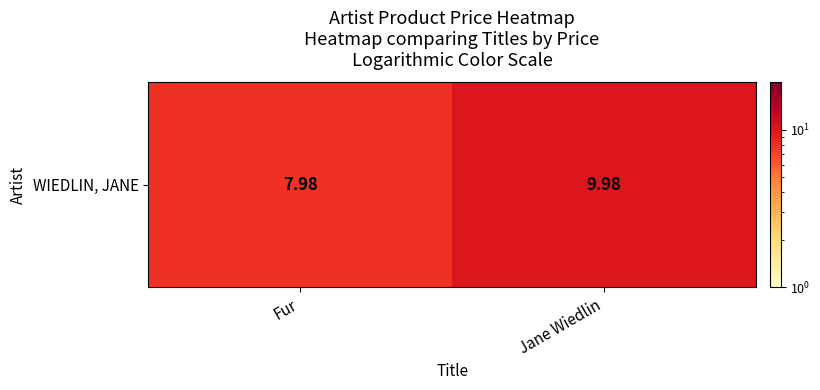

What value does the data have at Jane Wiedlin?

10.0